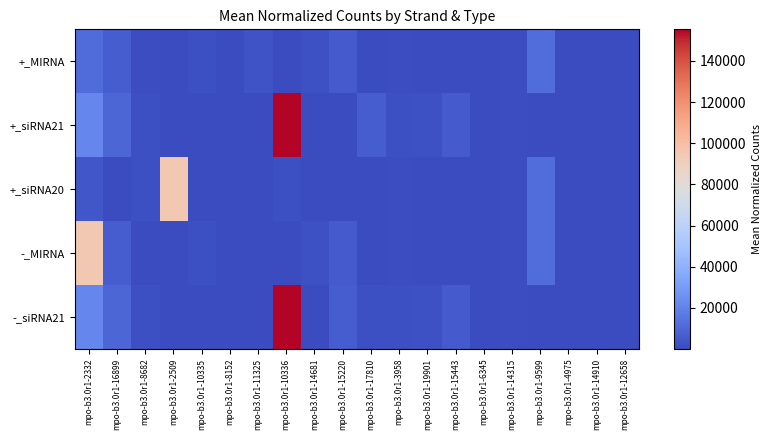

What is the total value across all series at mpo-b3.0r1-10336?

312245.2